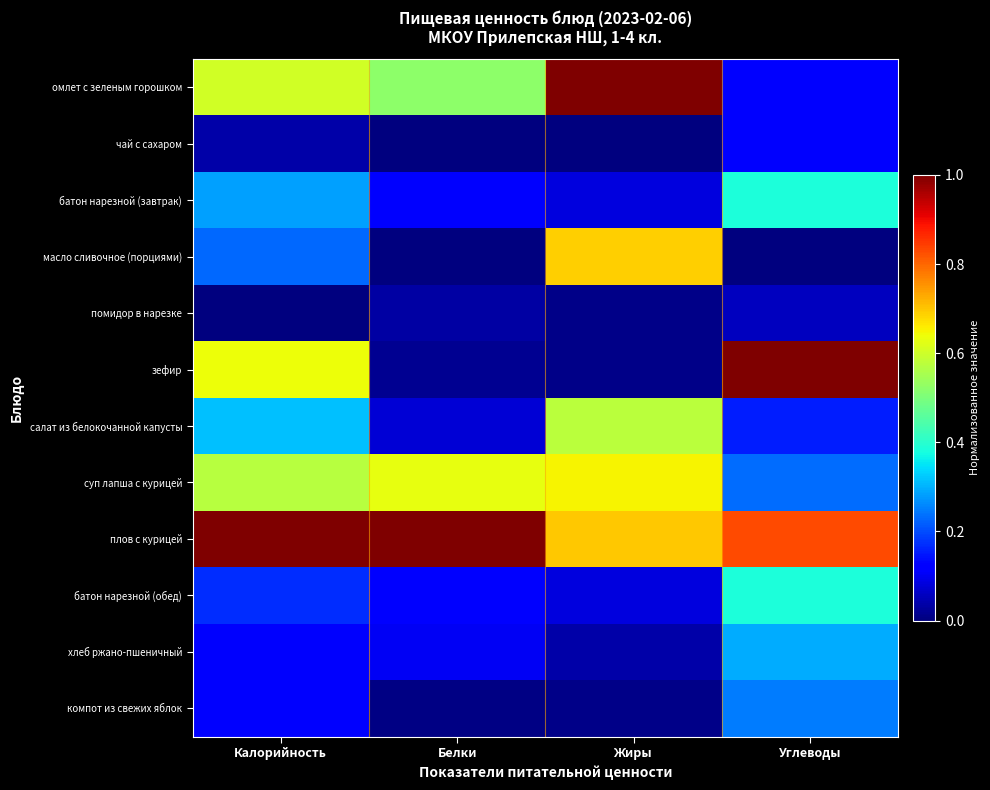

Reading left to right, transcribe all the data shown in this chart.

омлет с зеленым горошком: Калорийность=0.6	Белки=0.5	Жиры=1.0	Углеводы=0.1
чай с сахаром: Калорийность=0.0	Белки=0.0	Жиры=0.0	Углеводы=0.1
батон нарезной (завтрак): Калорийность=0.3	Белки=0.1	Жиры=0.1	Углеводы=0.4
масло сливочное (порциями): Калорийность=0.2	Белки=0.0	Жиры=0.7	Углеводы=0.0
помидор в нарезке: Калорийность=0.0	Белки=0.0	Жиры=0.0	Углеводы=0.1
зефир: Калорийность=0.6	Белки=0.0	Жиры=0.0	Углеводы=1.0
салат из белокочанной капусты: Калорийность=0.3	Белки=0.1	Жиры=0.6	Углеводы=0.2
суп лапша с курицей: Калорийность=0.6	Белки=0.6	Жиры=0.7	Углеводы=0.2
плов с курицей: Калорийность=1.0	Белки=1.0	Жиры=0.7	Углеводы=0.8
батон нарезной (обед): Калорийность=0.2	Белки=0.1	Жиры=0.1	Углеводы=0.4
хлеб ржано-пшеничный: Калорийность=0.1	Белки=0.1	Жиры=0.0	Углеводы=0.3
компот из свежих яблок: Калорийность=0.1	Белки=0.0	Жиры=0.0	Углеводы=0.2